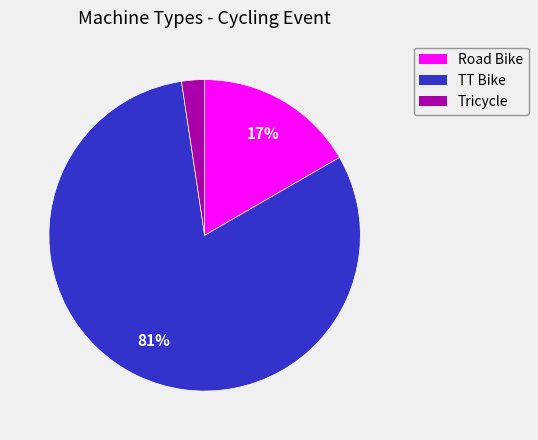

What is the smallest slice in the pie chart?

Tricycle